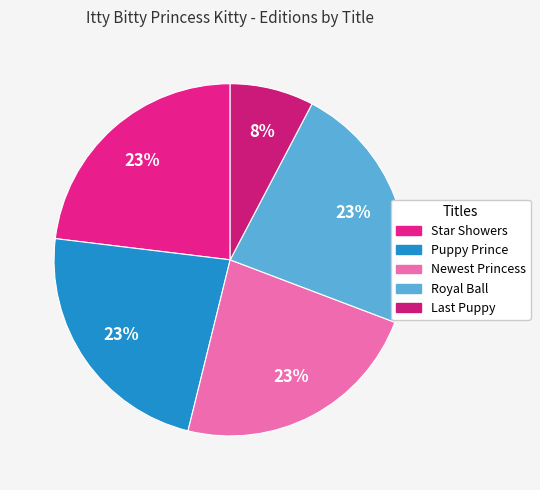

Rank the categories by value from highest to lowest.

Star Showers, Puppy Prince, Newest Princess, Royal Ball, Last Puppy